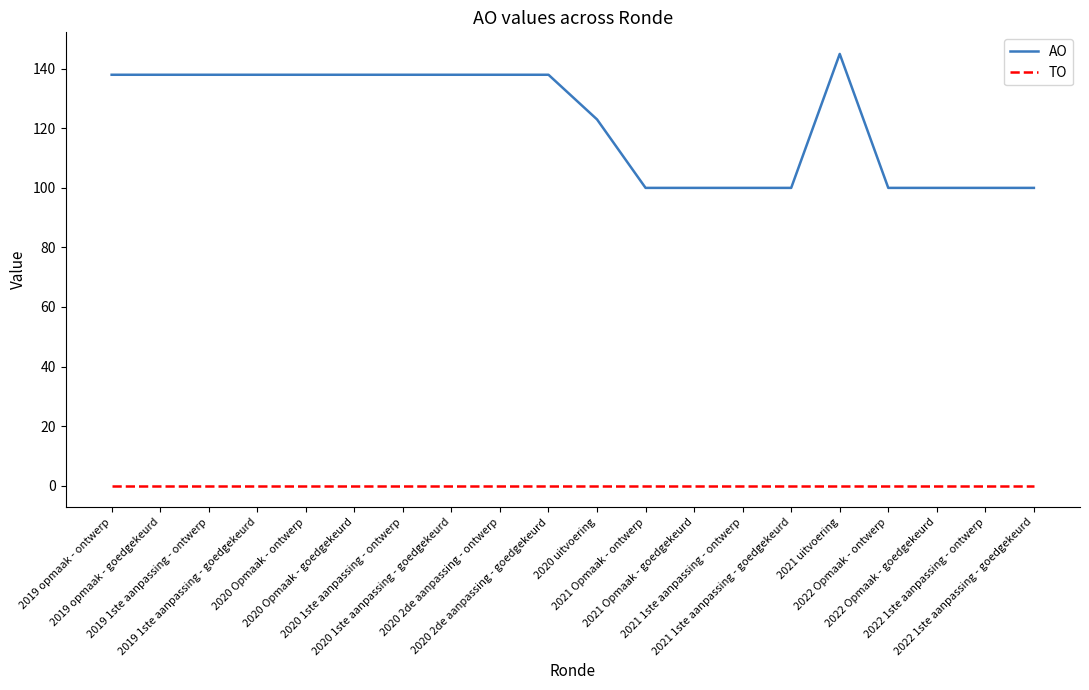

What are all the series names shown in the legend?

AO, TO